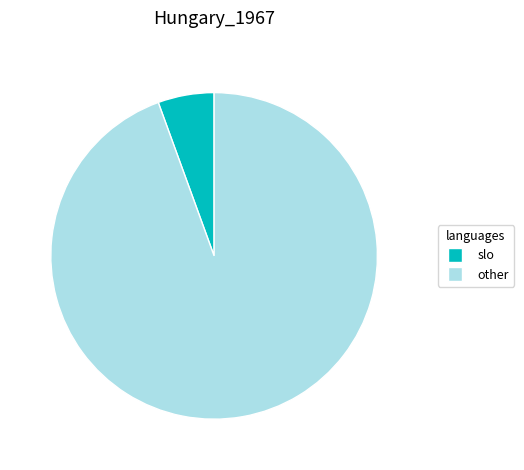

Is there a majority slice in this chart?

Yes